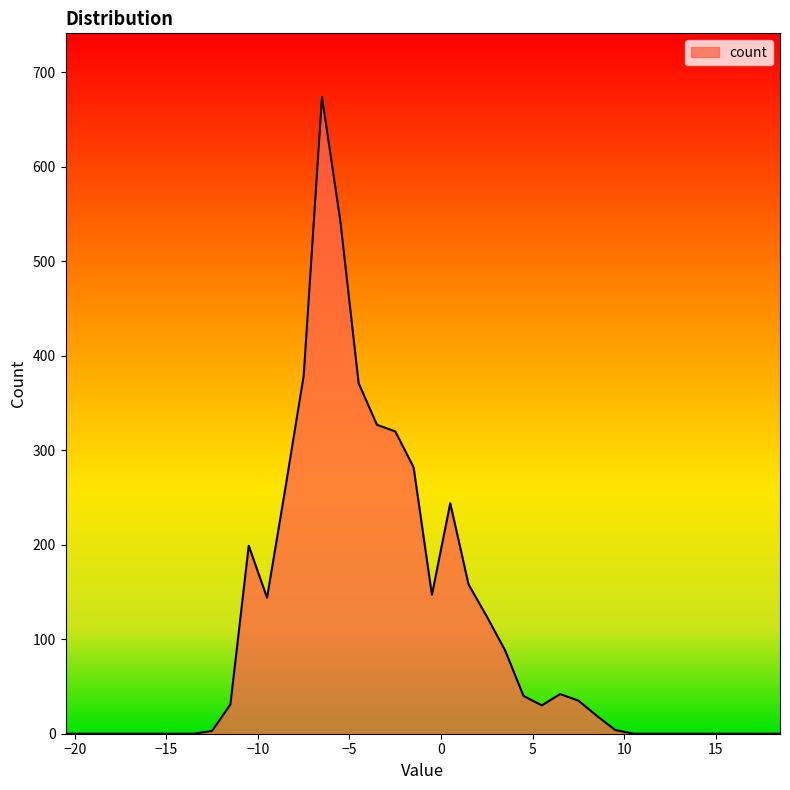

What is the difference between the maximum and minimum values?

674